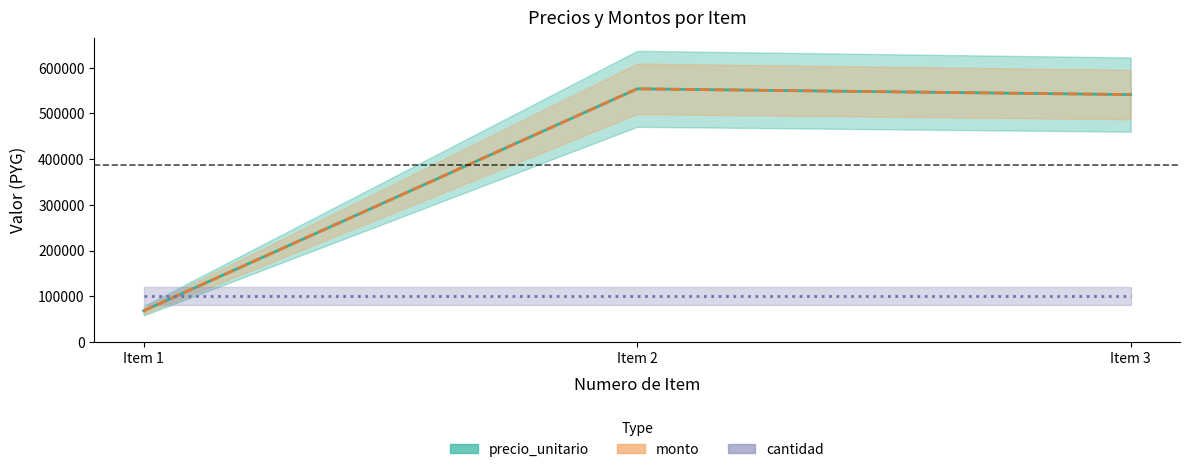

Reading right to left, extract all data points from this chart.

precio_unitario: Item 3=541333	Item 2=553933	Item 1=68333
monto: Item 3=541333	Item 2=553933	Item 1=68333
cantidad: Item 3=100000	Item 2=100000	Item 1=100000